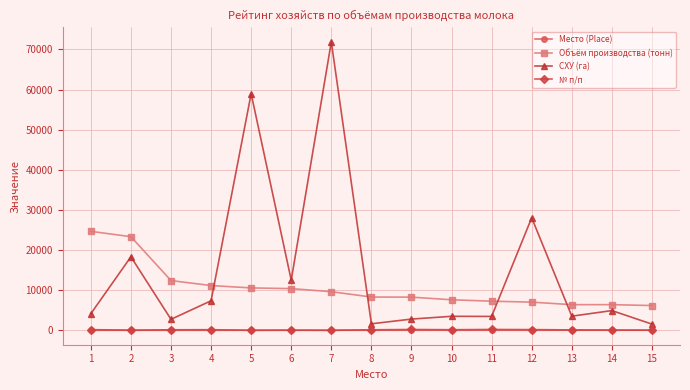

Which series changed the most between 1 and 7?

СХУ (га)